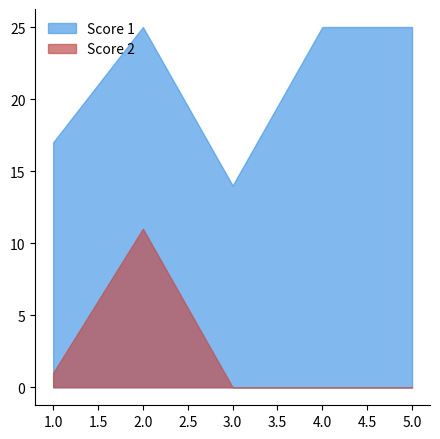

Is the value of Score 1 at 4 greater than the value of Score 2 at 4?

Yes